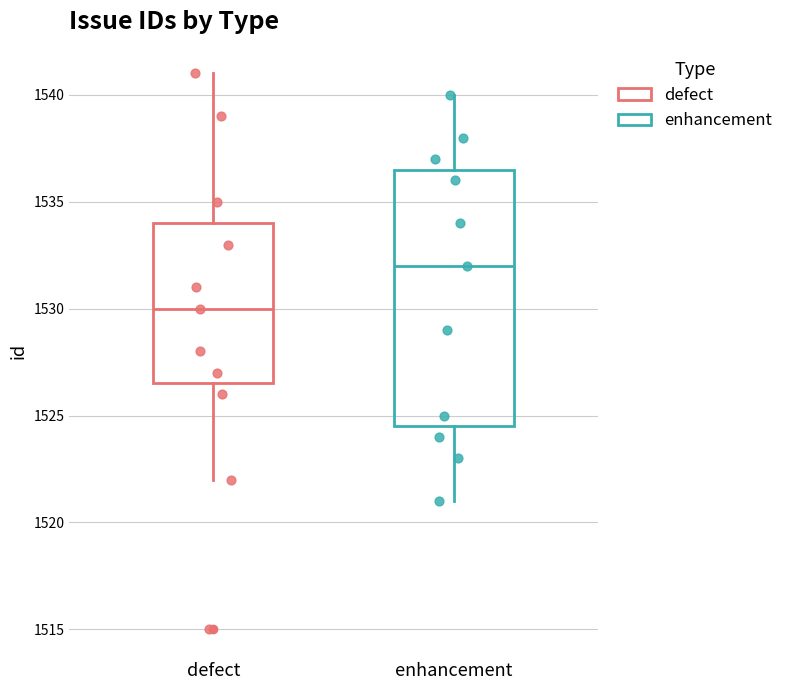

Where is the lower edge of the box for enhancement on the y-axis? The values are not printed on the chart, so give them approximately, as read against the axis.

1524.5